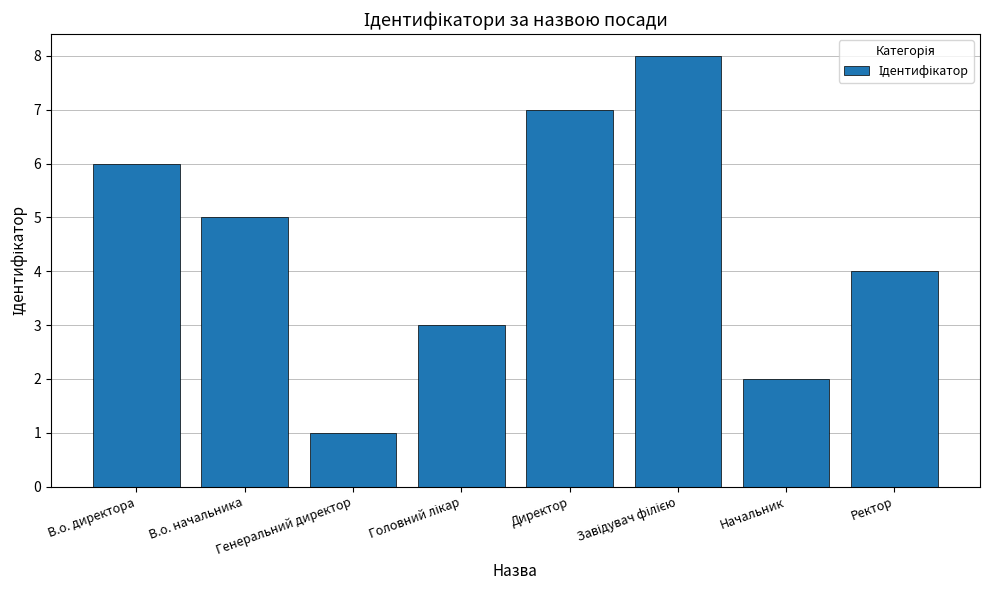

What is the difference between the maximum and minimum values?

7